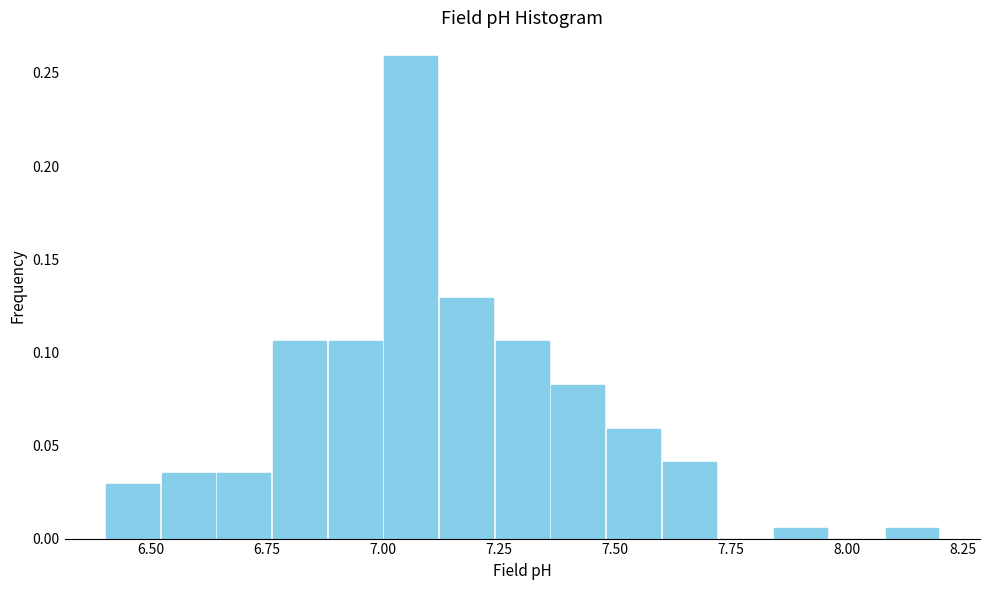

Read against the x-axis, roughly where is the centre of the tallest bar?

7.05